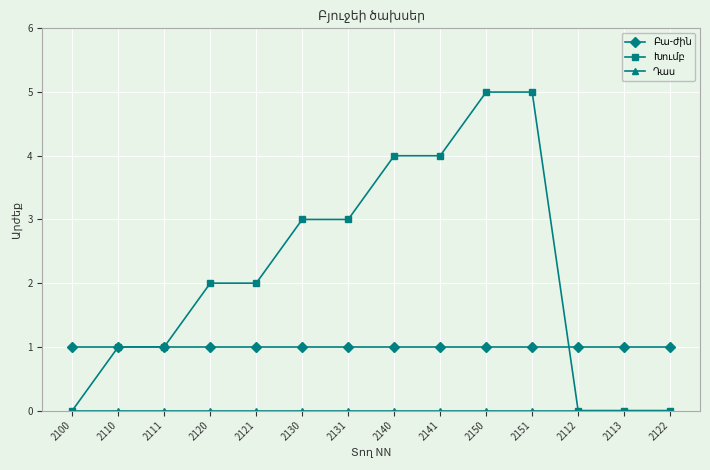

What is the label of the 13th point from the right?

2110